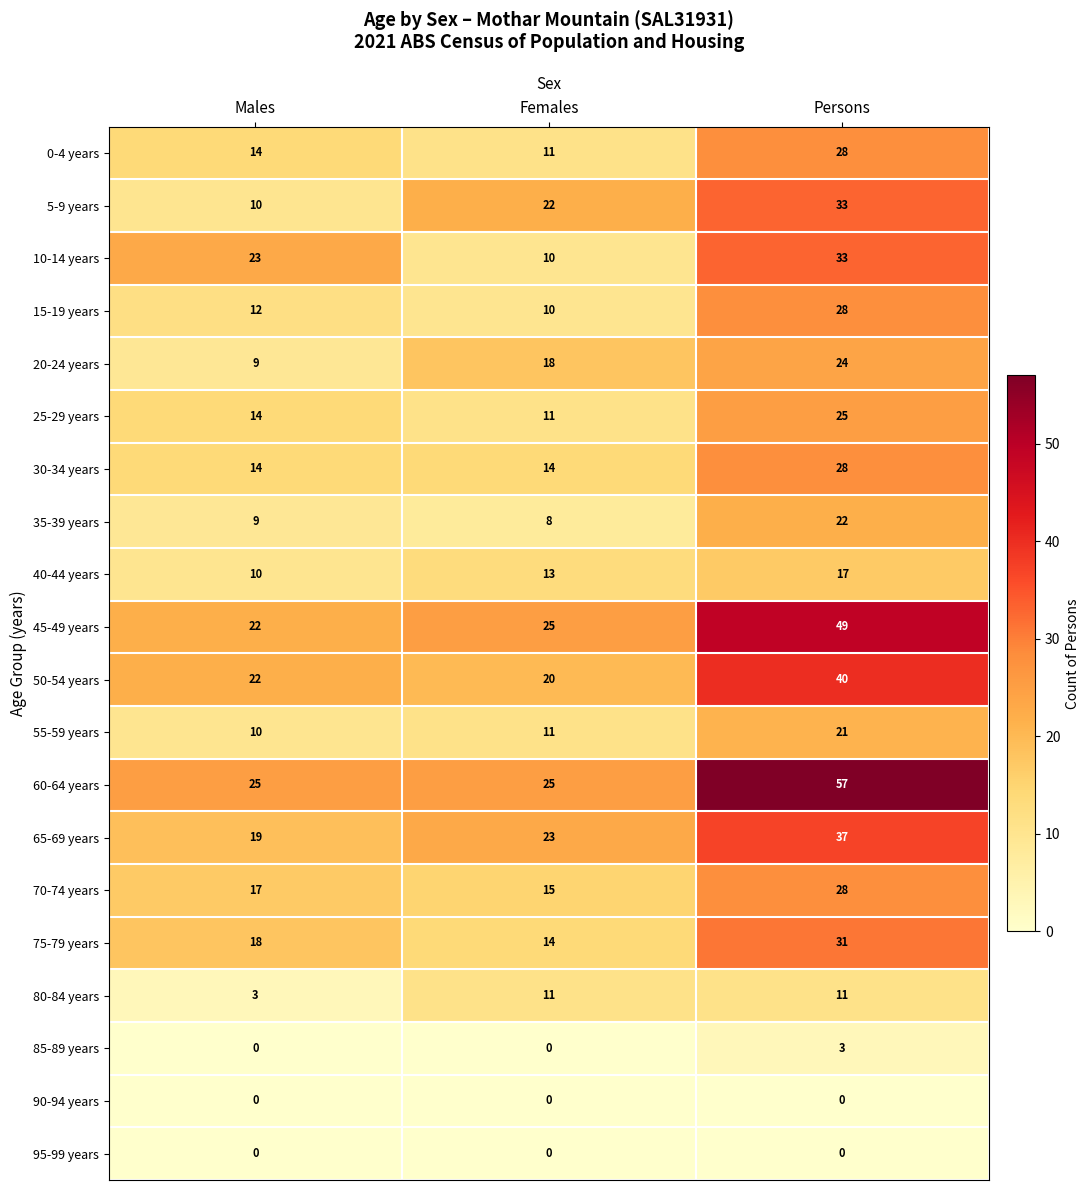

What is the approximate value of 75-79 years at Females?

14